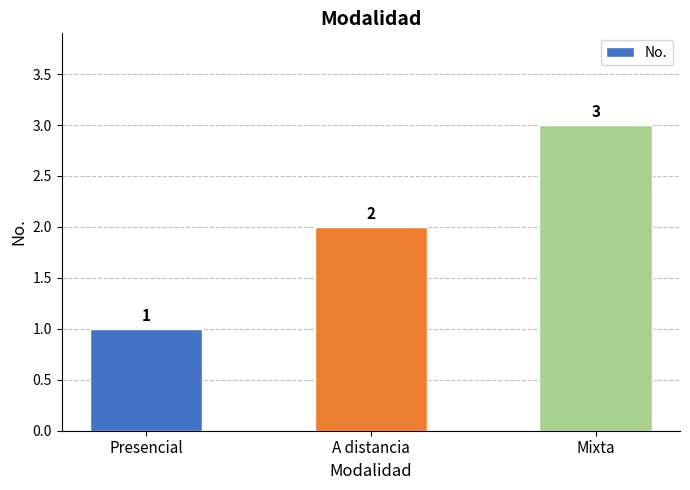

The chart shows a value of 1 at Mixta. True or false?

False